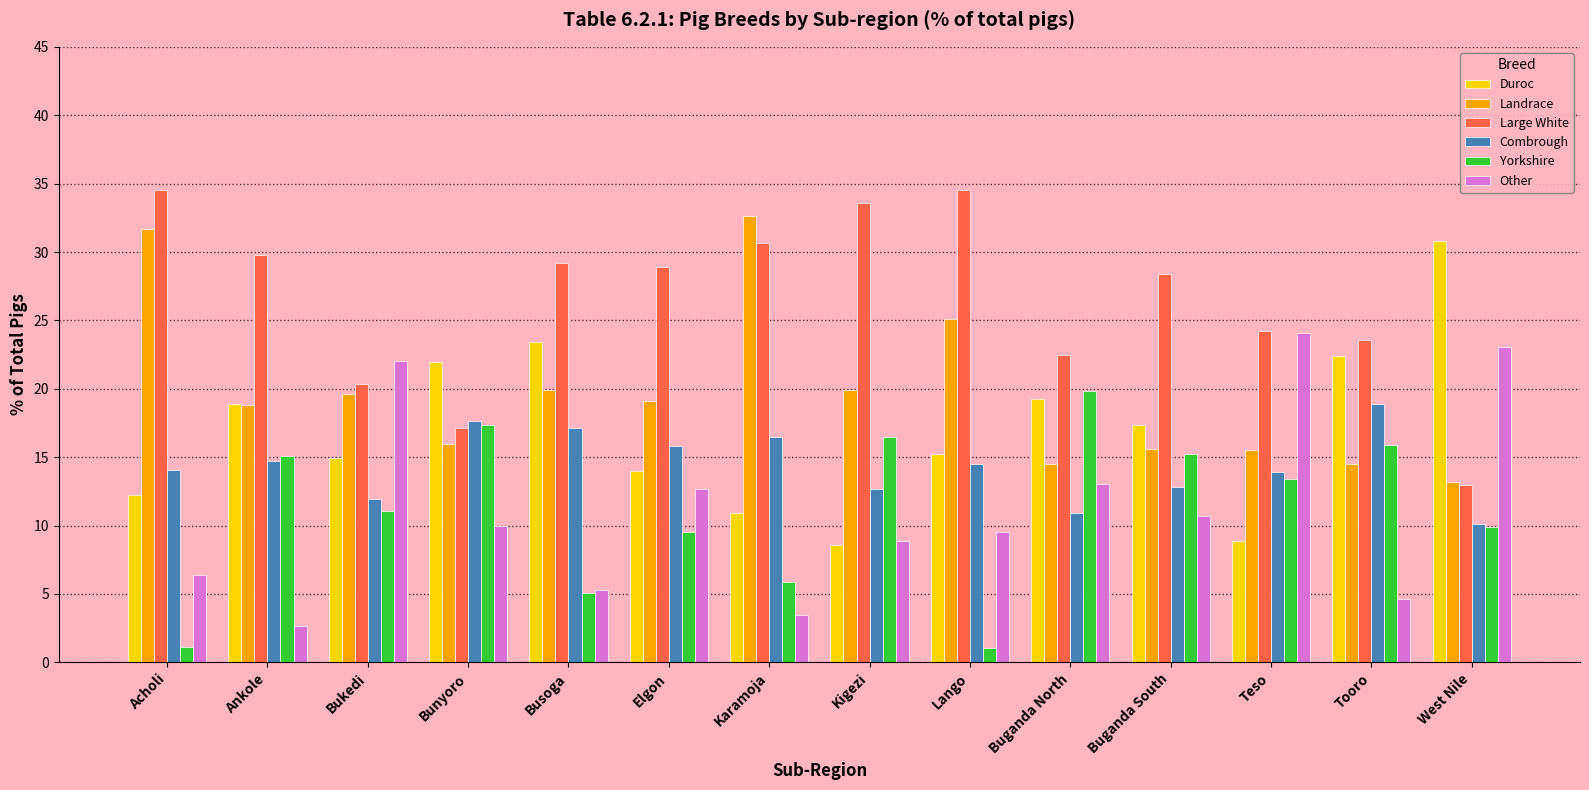

At how many categories does at least one series exceed 30?

5